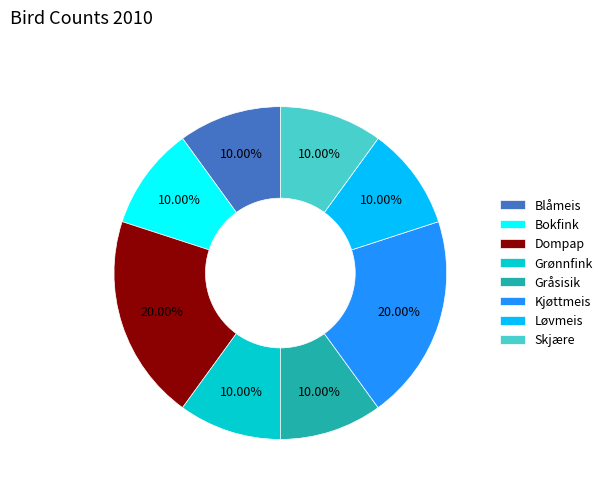

Combined, do Grønnfink and Bokfink account for over 50%?

No